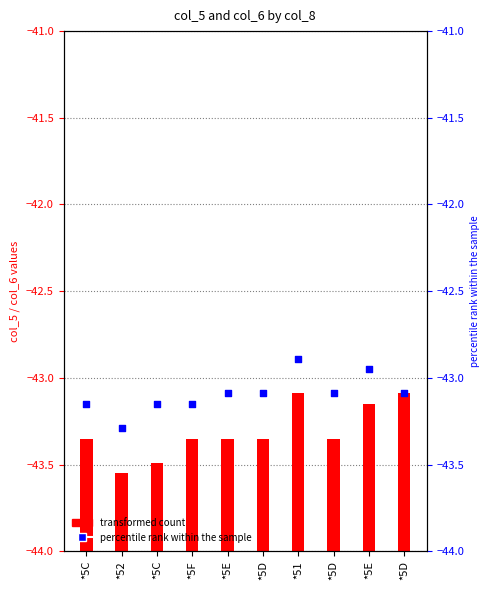

What are all the series names shown in the legend?

transformed count, percentile rank within the sample